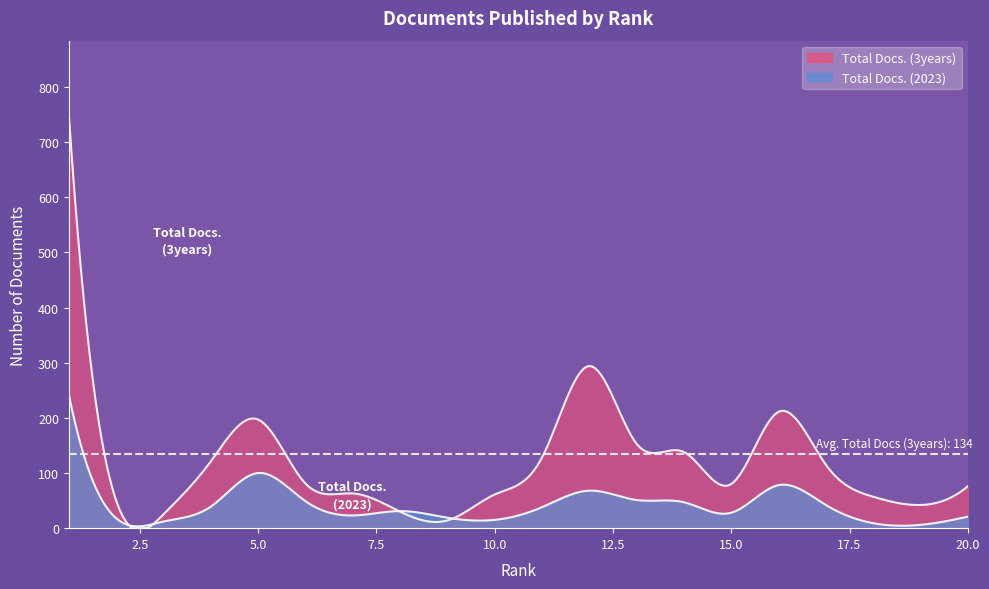

Which series changed the most between 5 and 12?

Total Docs. (3years)